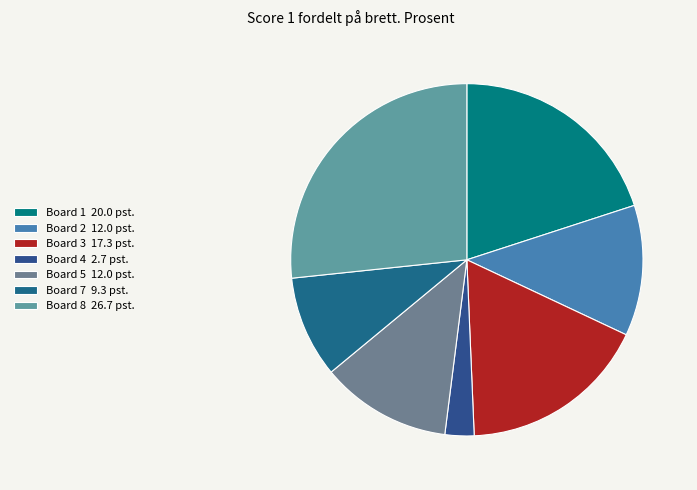

Count the number of slices in the pie.

7